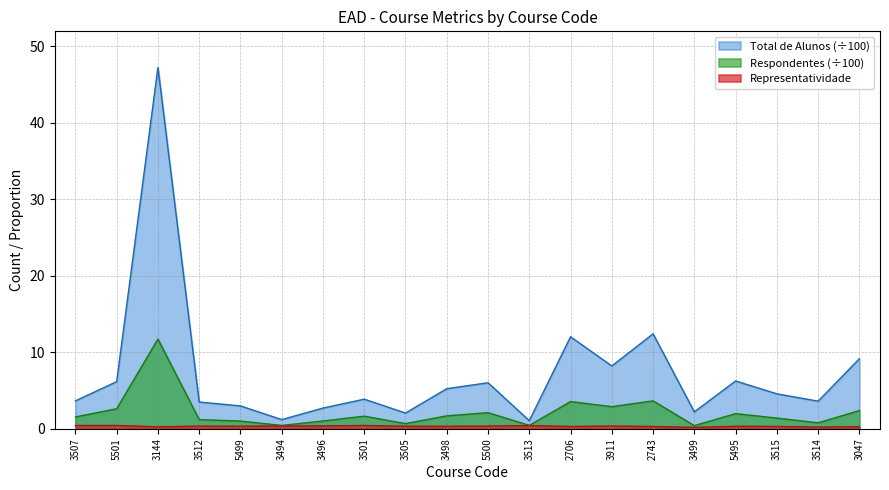

Is it true that Total de Alunos (scaled) equals 6.1 at 3514?

False